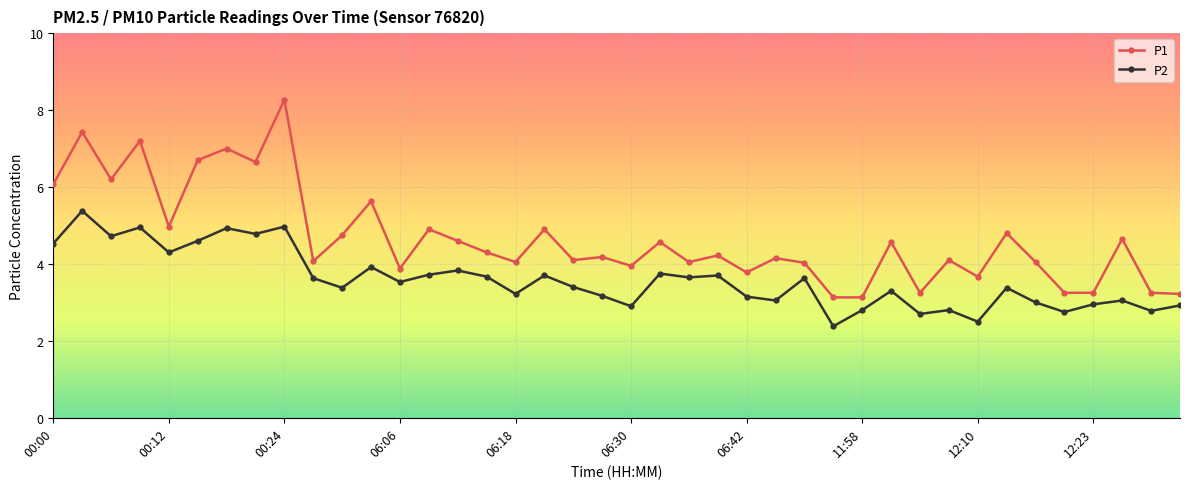

What is the maximum value shown in the chart?

8.3